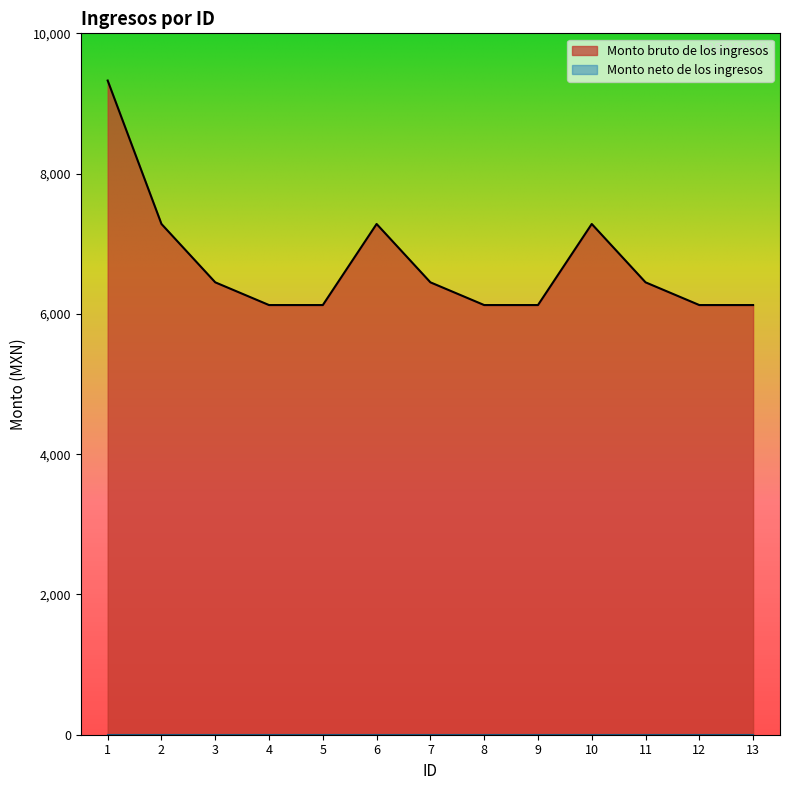

What is the difference between the second highest and minimum values?

1156